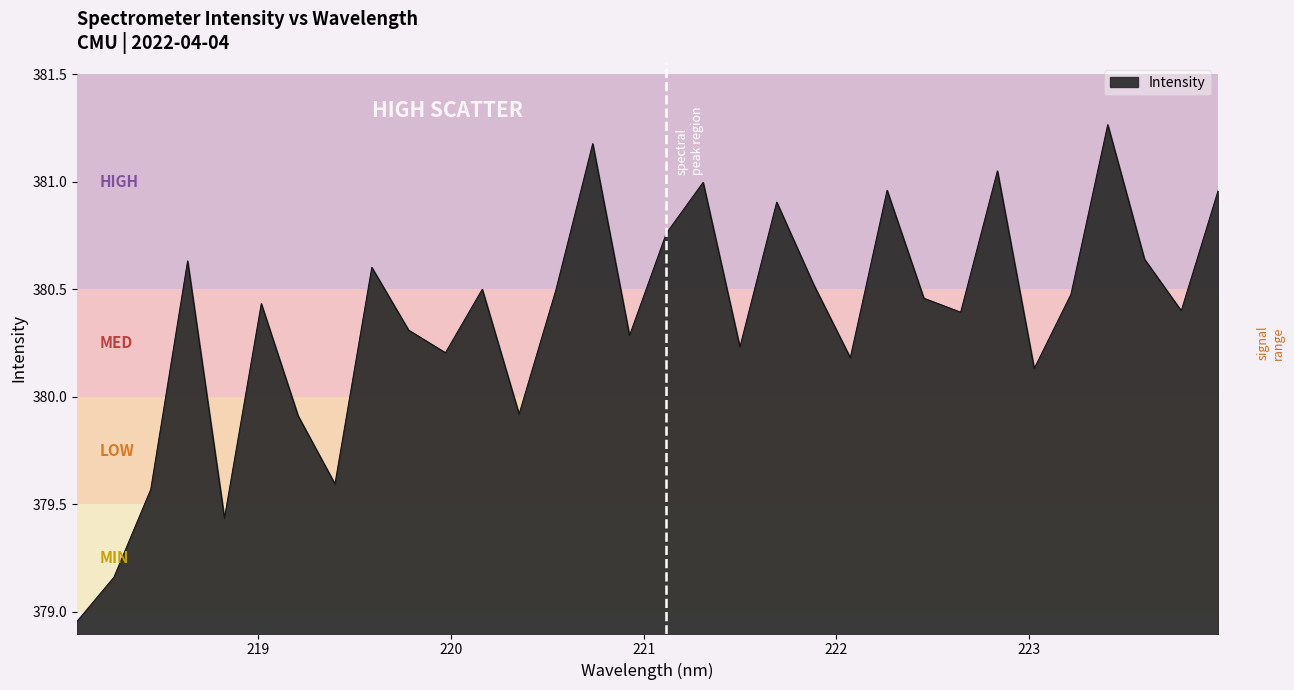

At which category does the data reach its first local valley?

218.8244